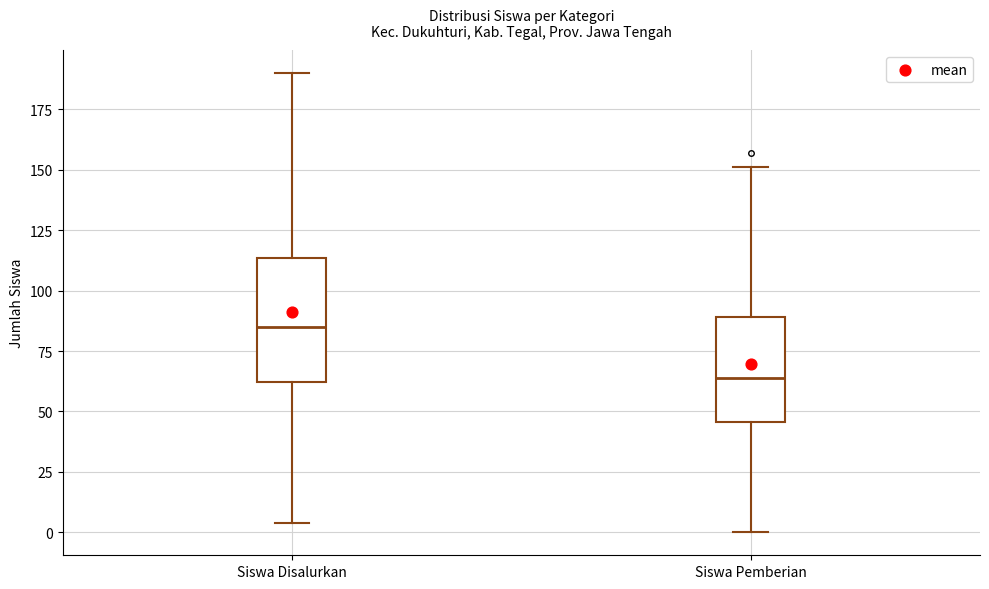

Which box's median line is the lowest?

Siswa Pemberian